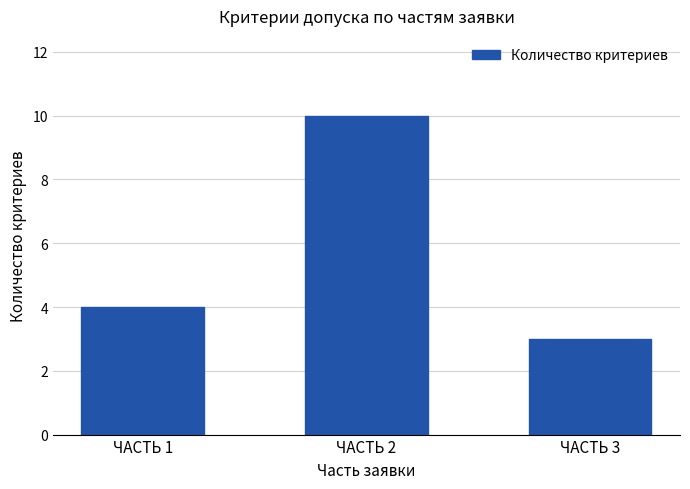

What is the maximum value shown in the chart?

10